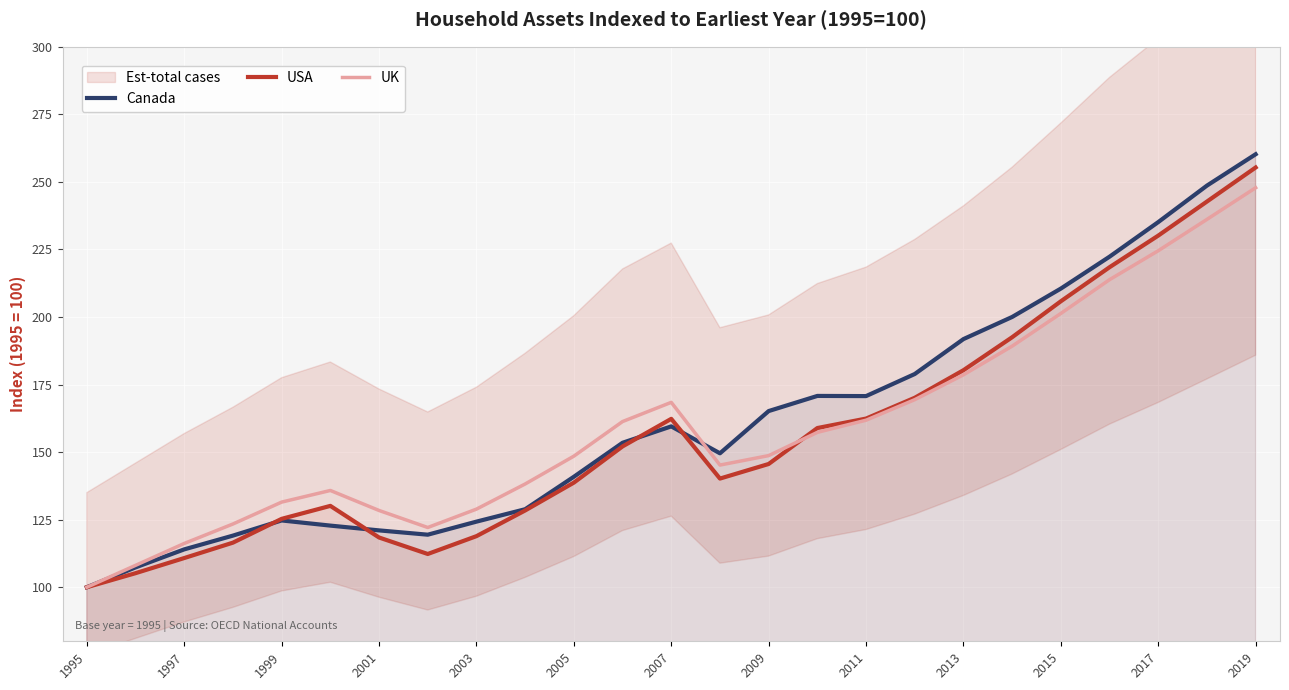

How many values in the UK series exceed 148?

14